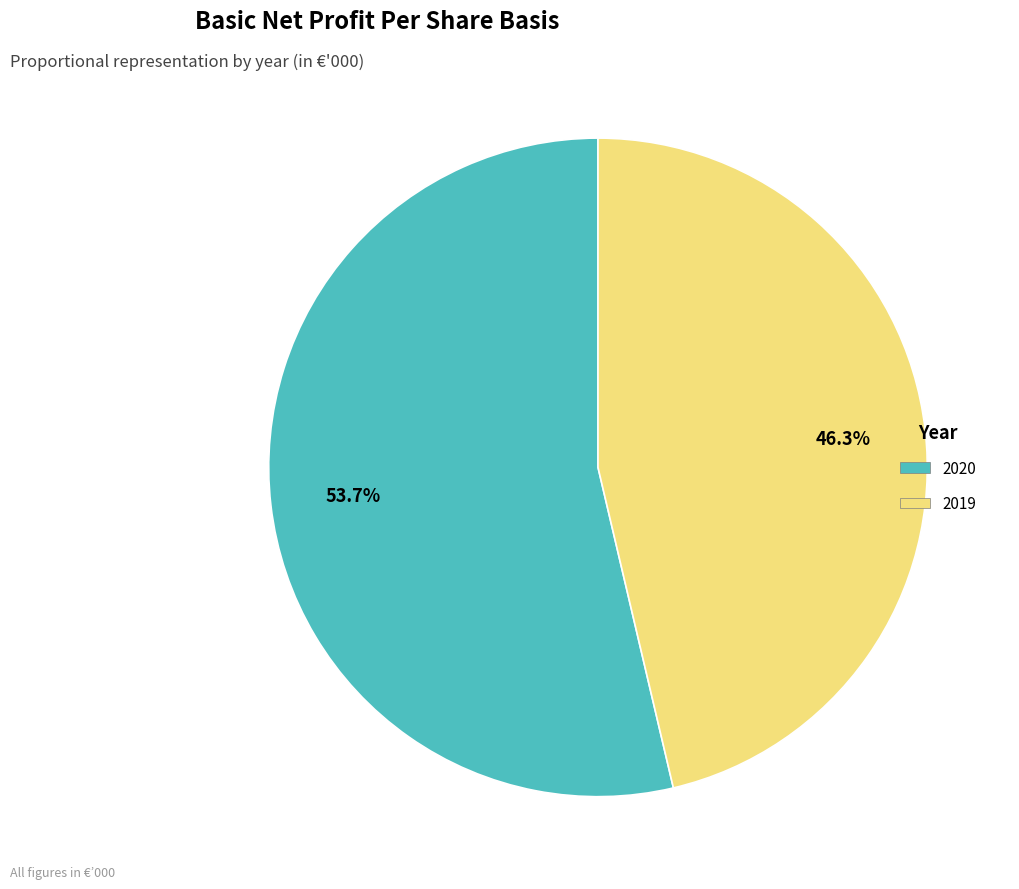

Between 2020 and 2019, which is larger?

2020